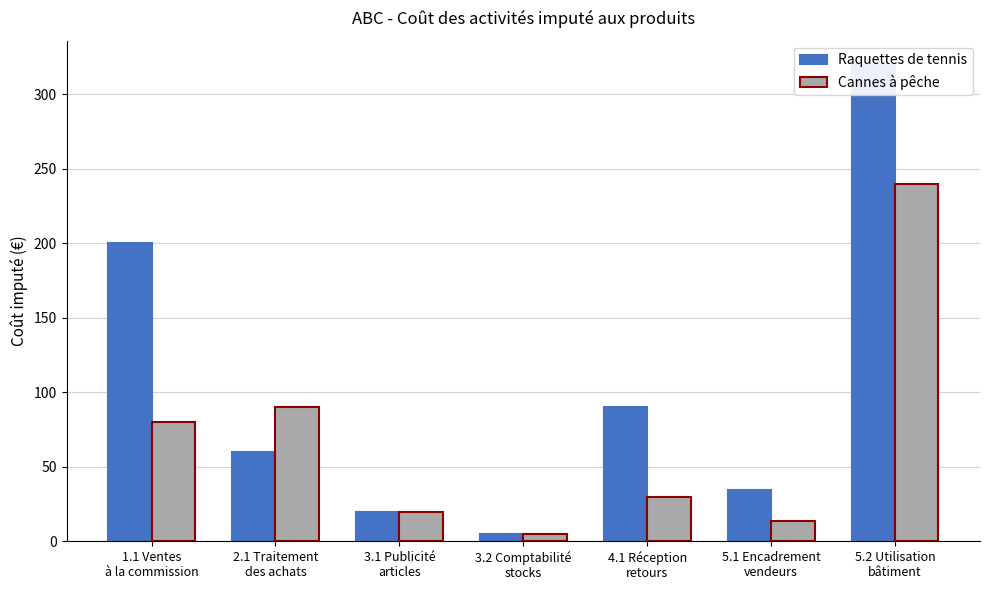

What is the spread (max minus min) of values at 4.1 Réception
retours?

60.0